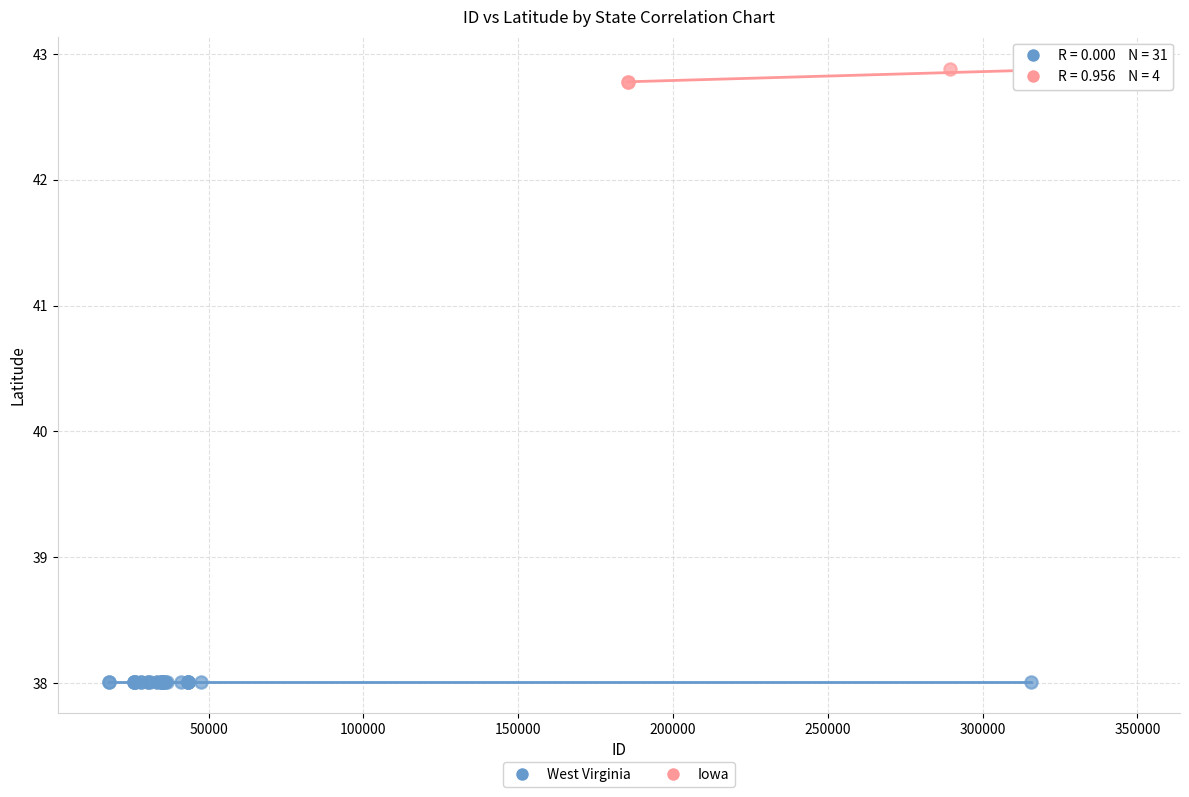

Which series reaches the maximum Y coordinate?

Iowa